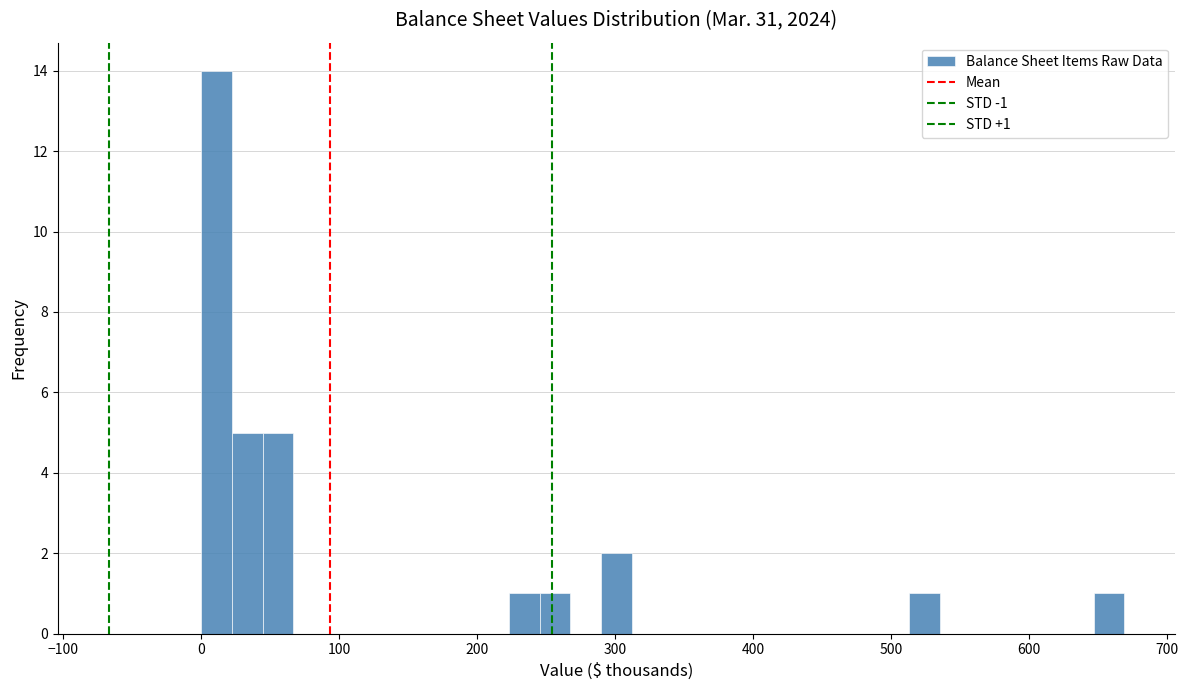

Read against the x-axis, roughly where is the centre of the tallest bar?

10